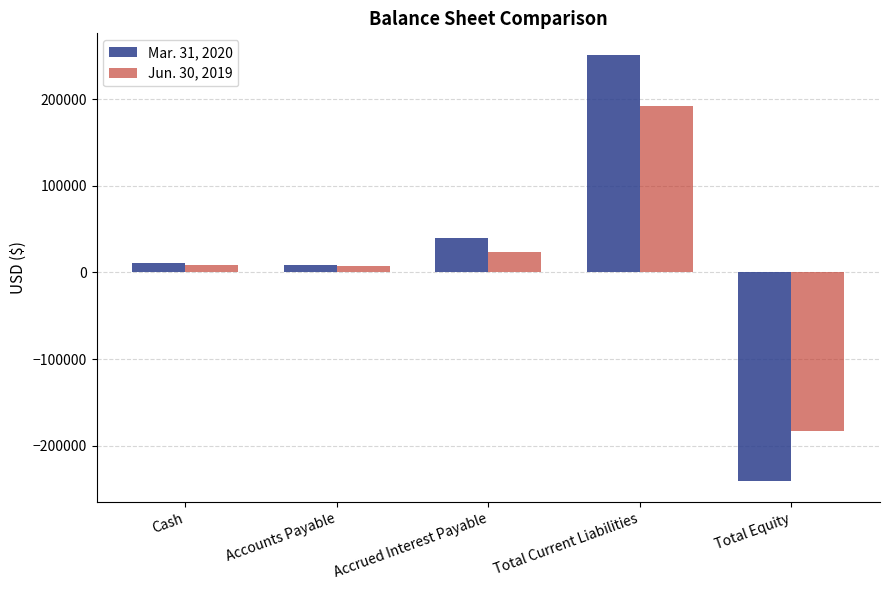

The value of Jun. 30, 2019 at Total Equity is -183195. True or false?

True